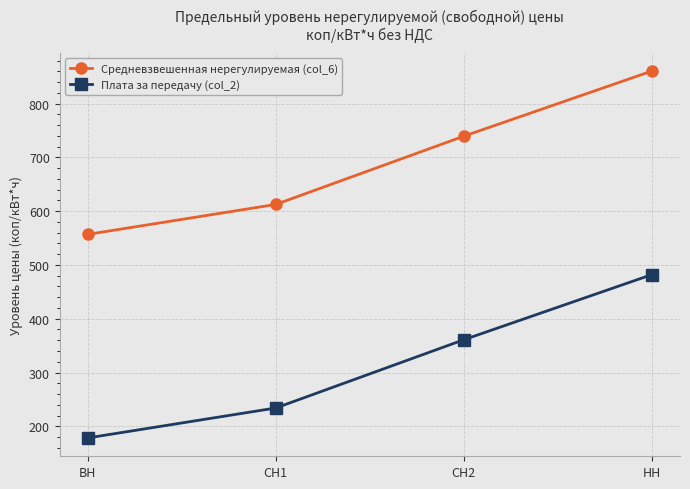

What is the label of the 3rd point from the left?

СН2